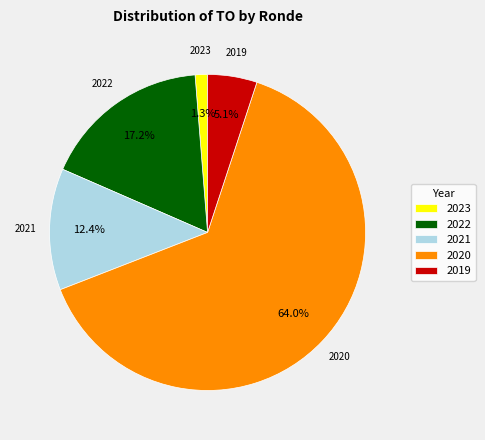

How much of the chart is everything except 2020?

36.0%